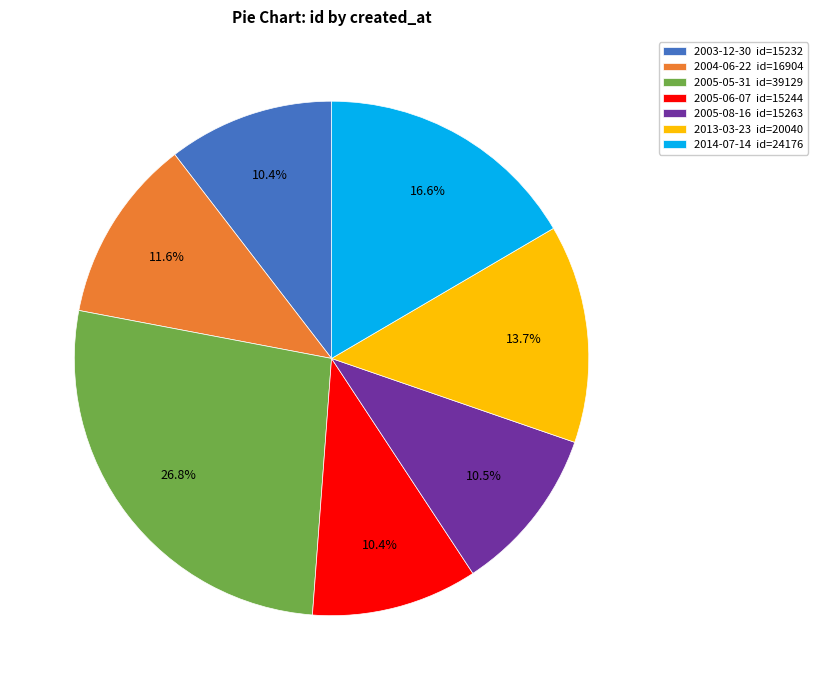

How many segments does this pie chart have?

7